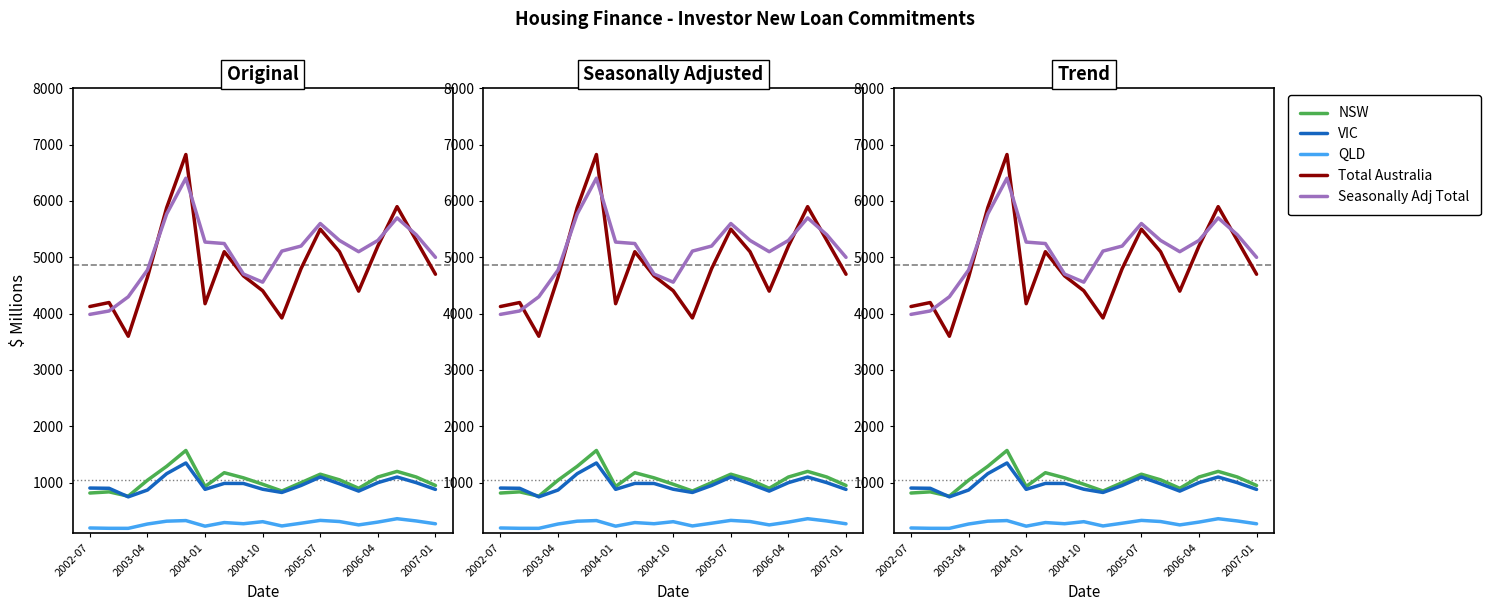

The NSW series shows 815.9 at 2002-07. True or false?

True